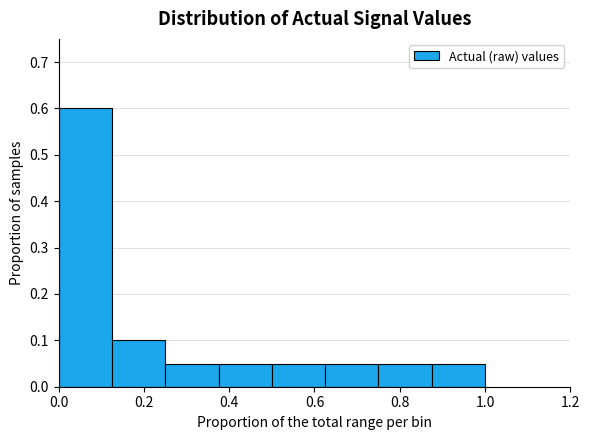

Reading left to right, transcribe this chart: for each bar, give the range it covers on the x-axis and its height. Neither the bar edges nor the heights are printed on the chart, so give them approximately, as read against the axes.

0.000 to 0.125: 0.60
0.125 to 0.250: 0.10
0.250 to 0.375: 0.05
0.375 to 0.500: 0.05
0.500 to 0.625: 0.05
0.625 to 0.750: 0.05
0.750 to 0.875: 0.05
0.875 to 1.000: 0.05